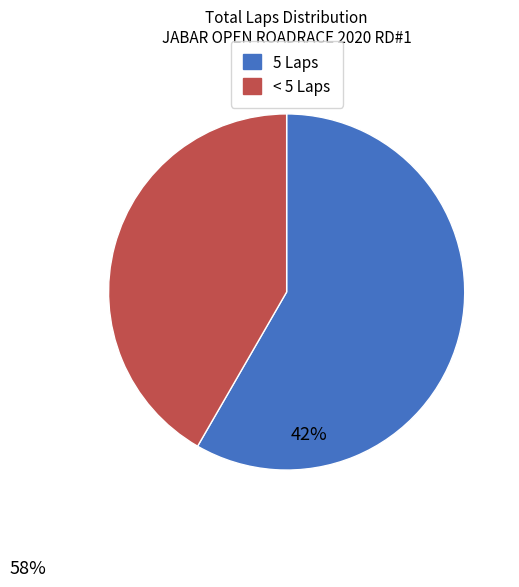

Does any single category account for the majority?

Yes